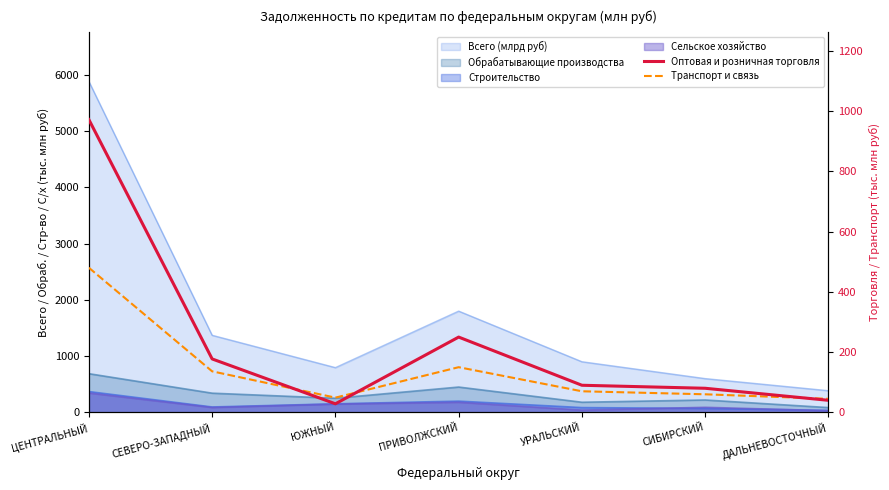

At which label does Транспорт и связь reach its peak?

ЦЕНТРАЛЬНЫЙ